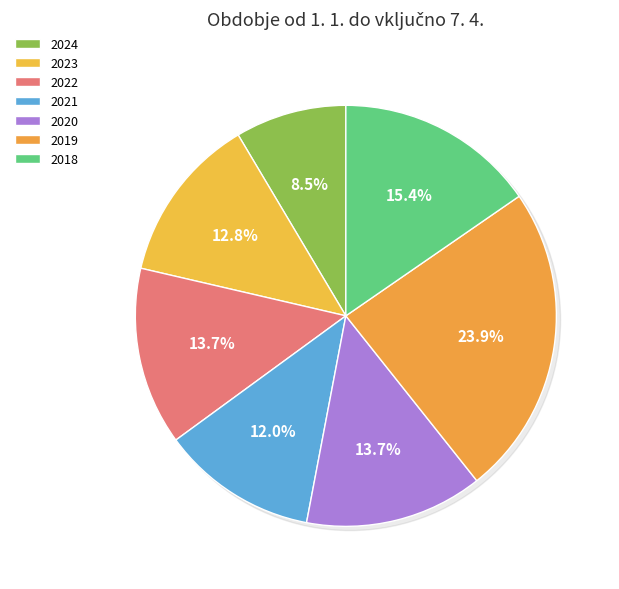

Rank the categories by value from highest to lowest.

2019, 2018, 2022, 2020, 2023, 2021, 2024